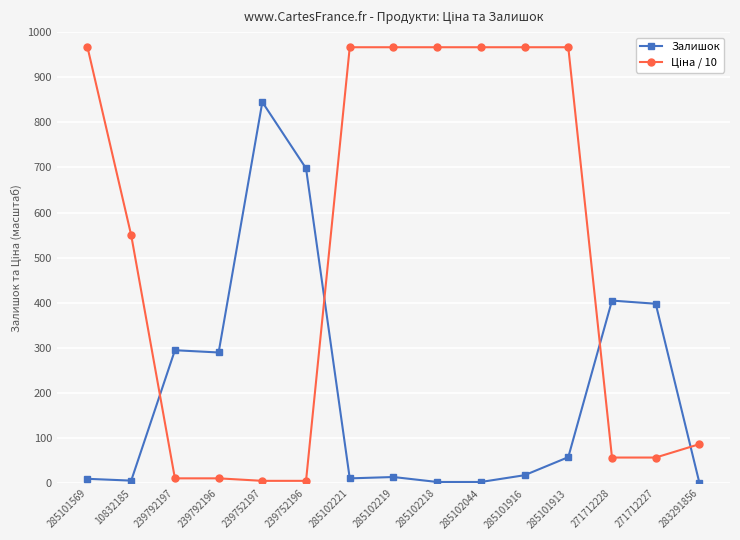

What is the lowest value of the Залишок series?

1.0